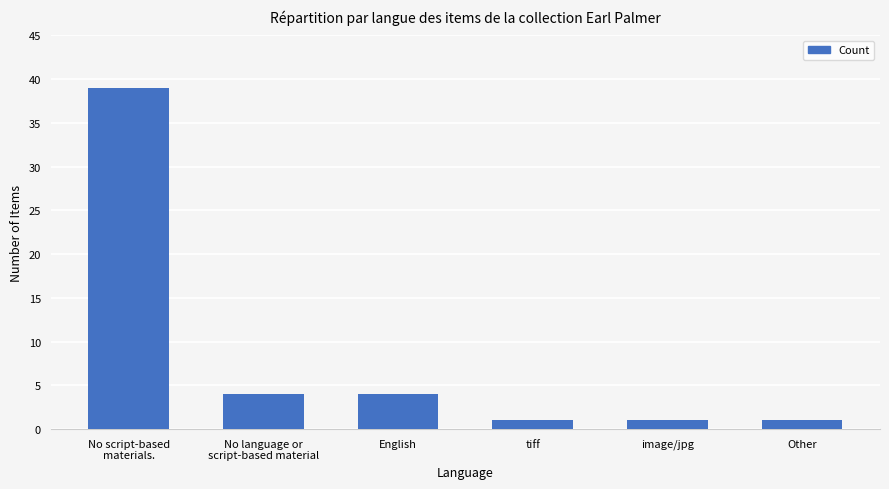

Is it true that the value at Other is 1?

True